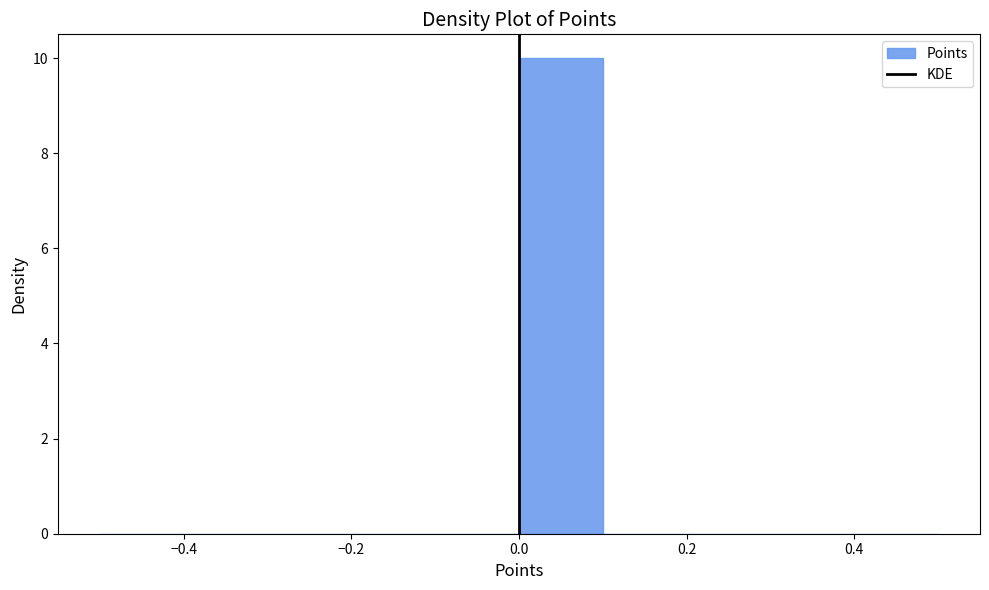

Over which range of the x-axis is the bar tallest?

0.0 to 0.1